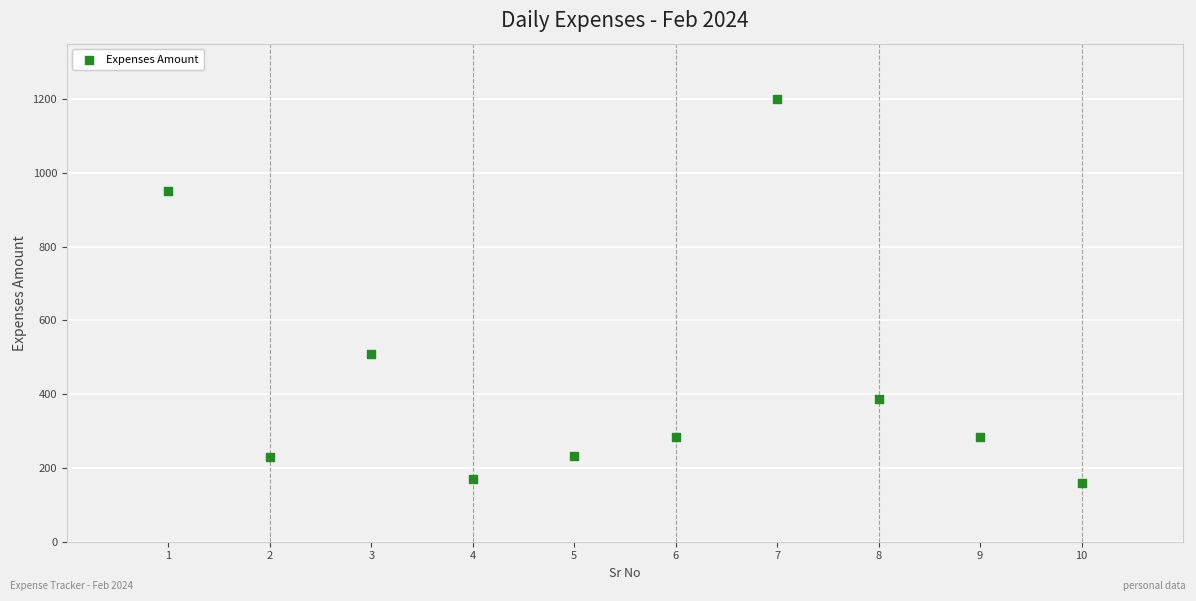

What is the average Y value?

441